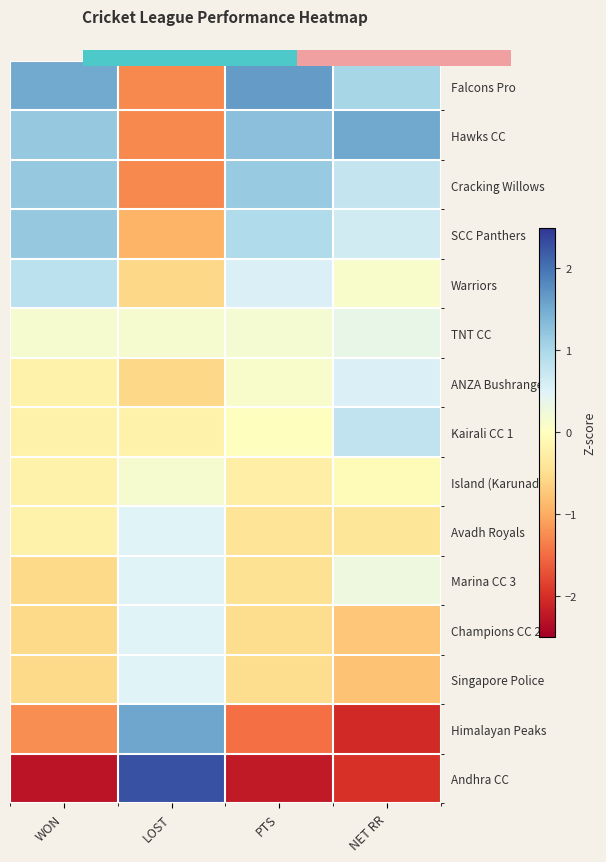

At how many categories does at least one series exceed 0?

4